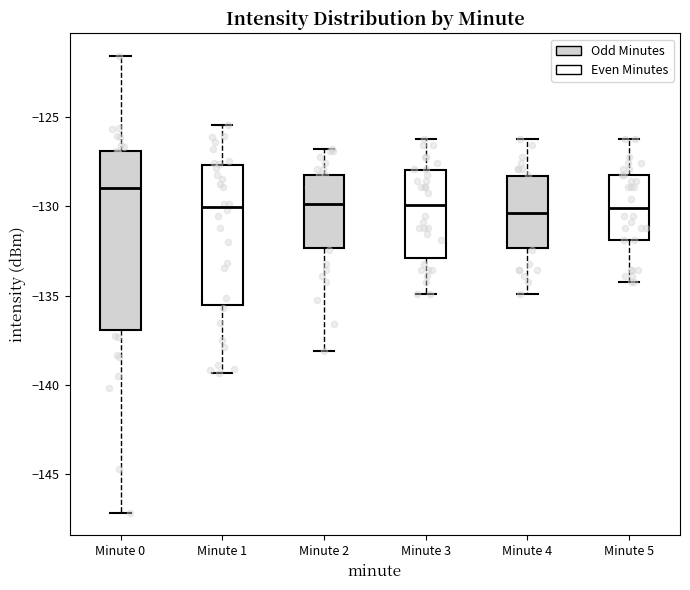

Reading left to right, read every box against the y-axis: the position of its median line, the range the box covers, and the ends of its whiskers. The values are not printed on the chart, so give them approximately, as read against the axis.

Minute 0: median -129.0, box -137.0 to -127.0, whiskers -147.0 to -121.5
Minute 1: median -130.0, box -135.5 to -127.5, whiskers -139.5 to -125.5
Minute 2: median -130.0, box -132.5 to -128.0, whiskers -138.0 to -127.0
Minute 3: median -130.0, box -133.0 to -128.0, whiskers -135.0 to -126.0
Minute 4: median -130.5, box -132.5 to -128.5, whiskers -135.0 to -126.0
Minute 5: median -130.0, box -132.0 to -128.0, whiskers -134.0 to -126.0